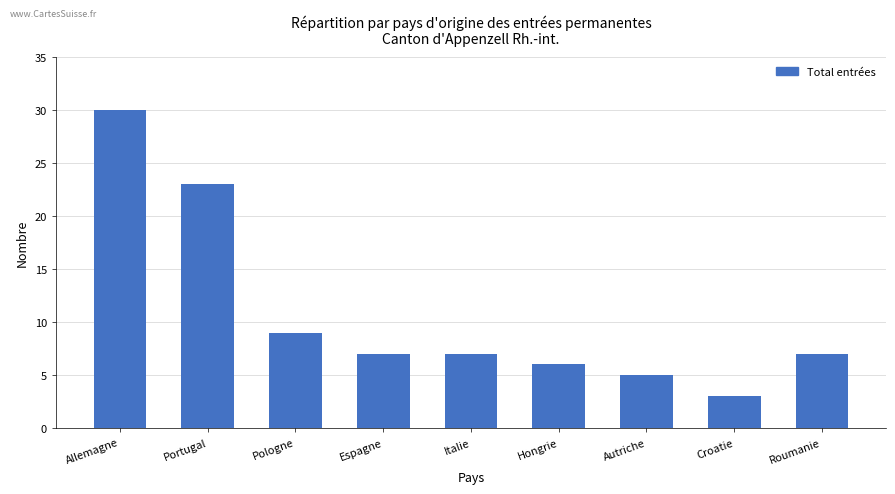

Is it true that the value at Autriche is 5?

True